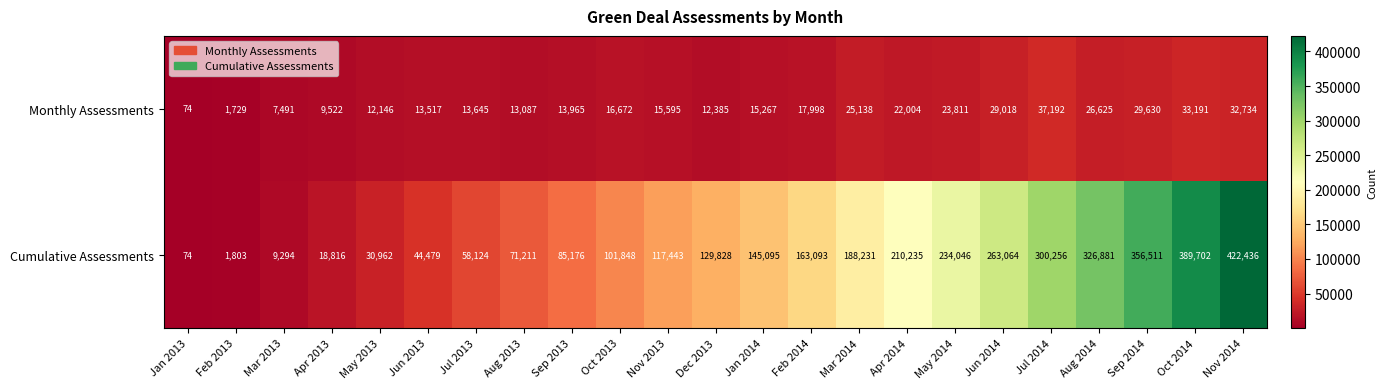

Is it true that Cumulative Assessments equals 246856 at Feb 2014?

False